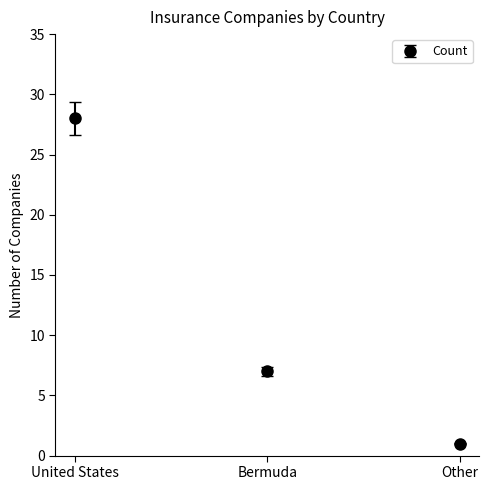

What position from the left is Bermuda?

2